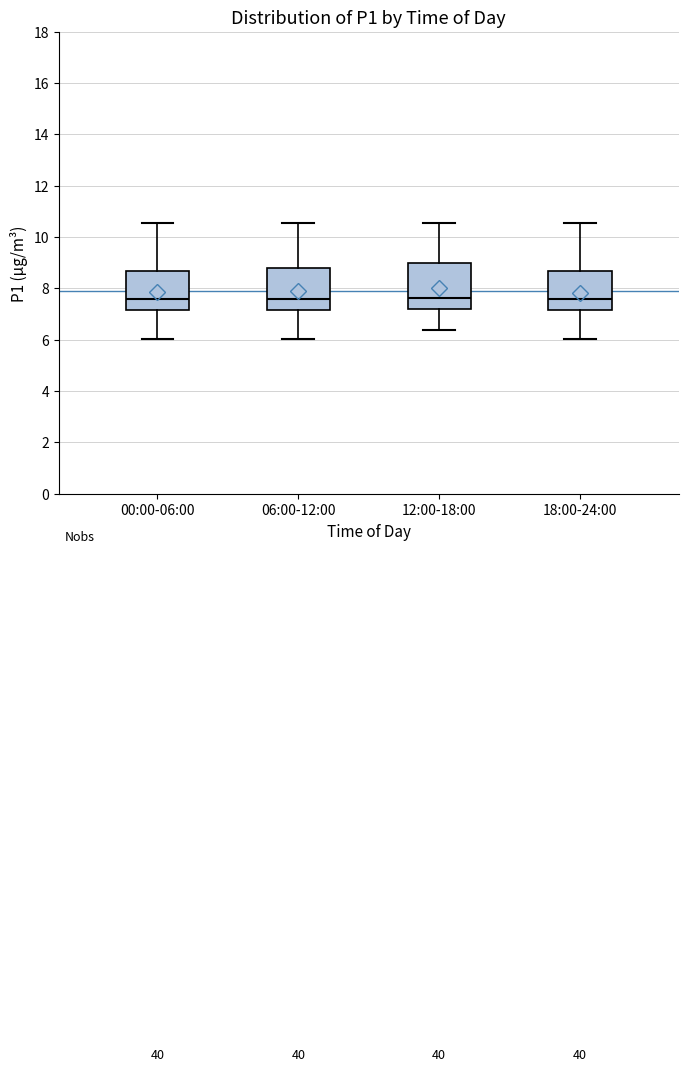

Reading left to right, read every box against the y-axis: the position of its median line, the range the box covers, and the ends of its whiskers. The values are not printed on the chart, so give them approximately, as read against the axis.

00:00-06:00: median 7.6, box 7.2 to 8.6, whiskers 6.0 to 10.6
06:00-12:00: median 7.6, box 7.2 to 8.8, whiskers 6.0 to 10.6
12:00-18:00: median 7.6, box 7.2 to 9.0, whiskers 6.4 to 10.6
18:00-24:00: median 7.6, box 7.2 to 8.6, whiskers 6.0 to 10.6